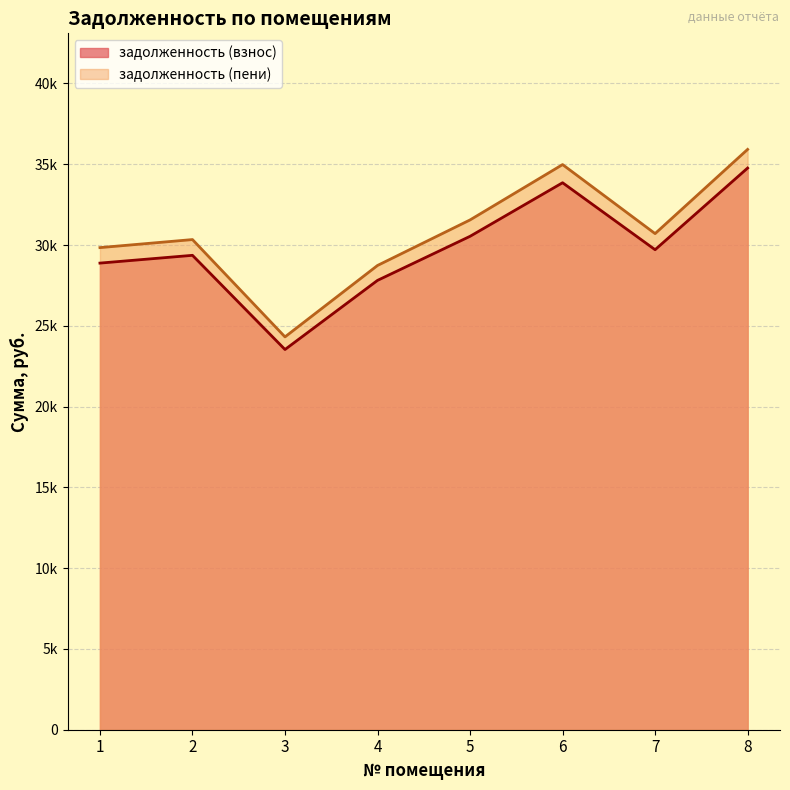

How many interior local valleys does the задолженность (взнос) series have?

2